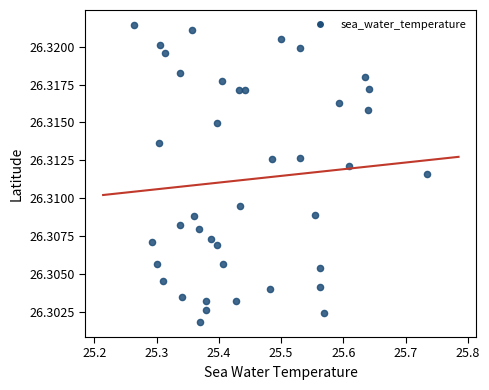

What is the range of X values (max minus min)?

0.5